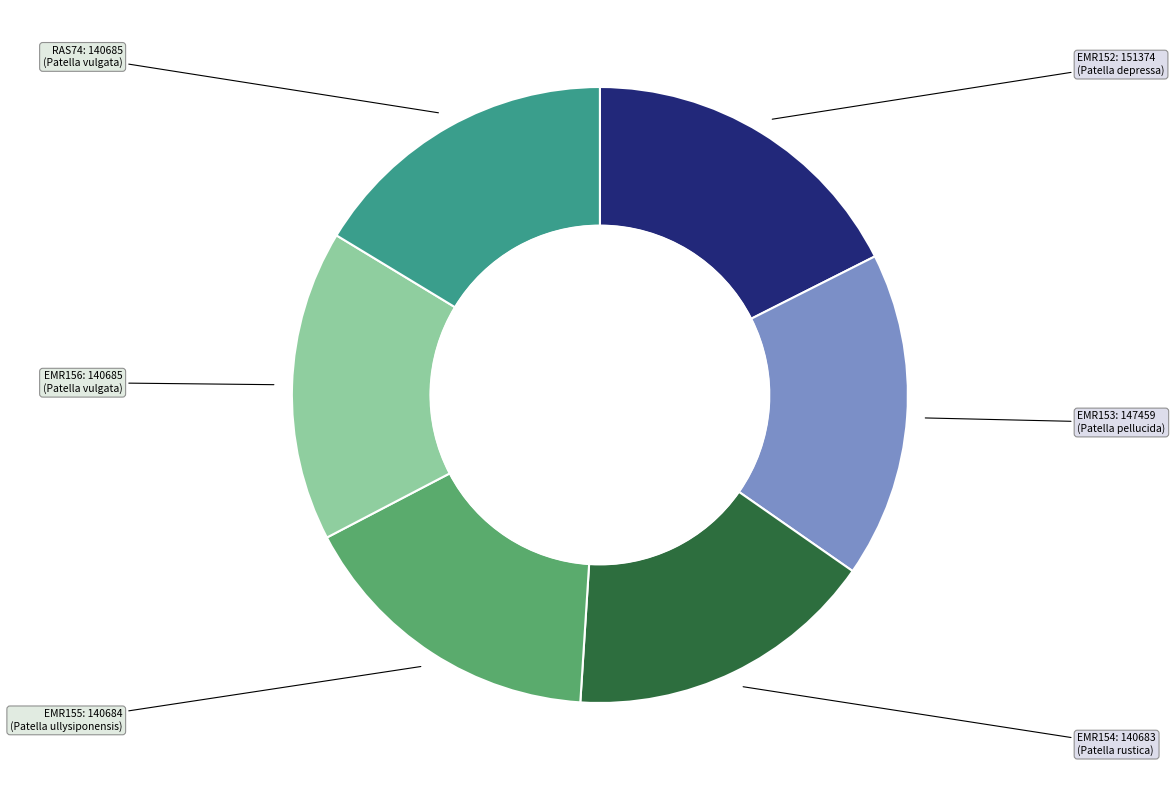

The EMR156 slice represents 11% of the pie. True or false?

False